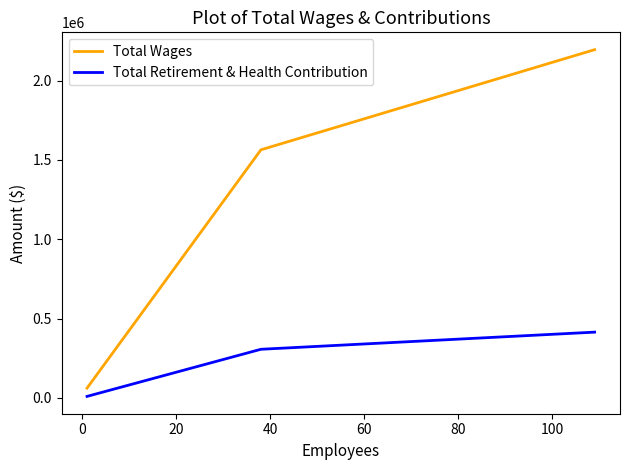

Which series has the widest spread of values?

Total Wages